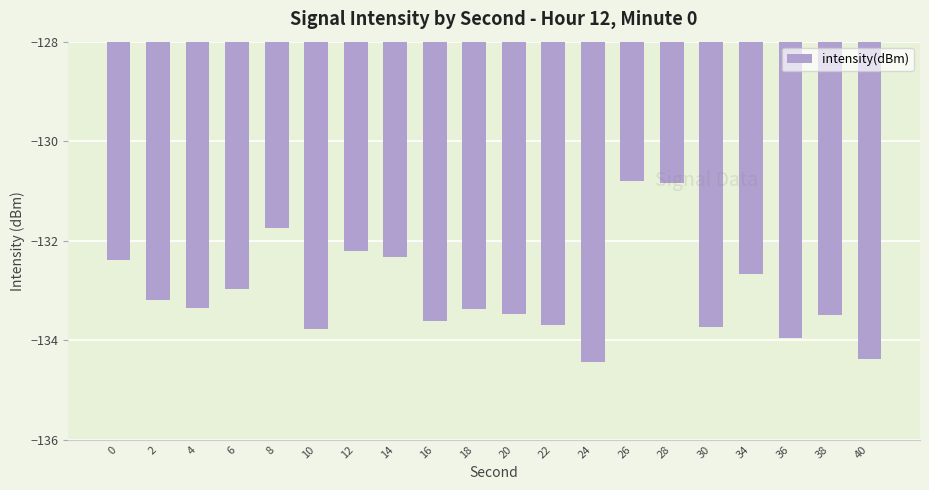

Reading right to left, list all the values displayed in this chart.

-134.4	-133.5	-134.0	-132.7	-133.7	-130.8	-130.8	-134.4	-133.7	-133.5	-133.4	-133.6	-132.3	-132.2	-133.8	-131.7	-133.0	-133.4	-133.2	-132.4